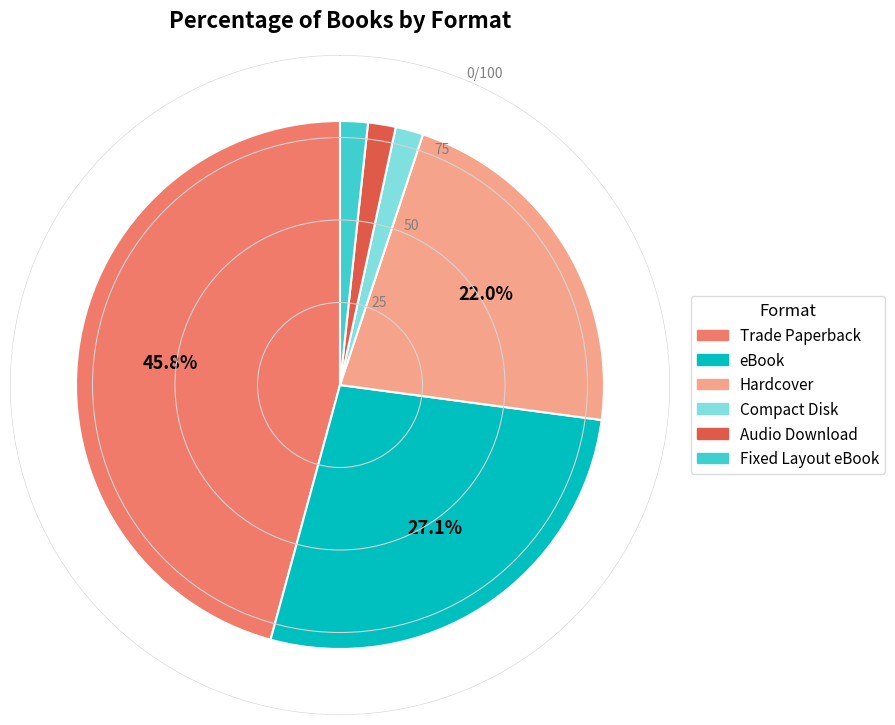

Between Trade Paperback and Fixed Layout eBook, which is larger?

Trade Paperback